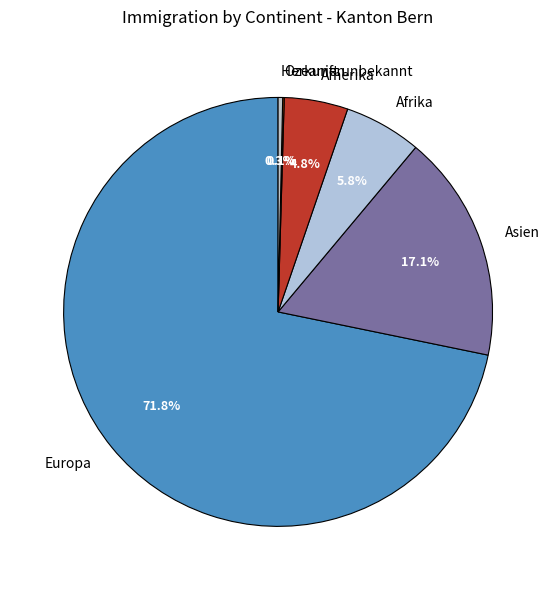

What is the largest slice in the pie chart?

Europa